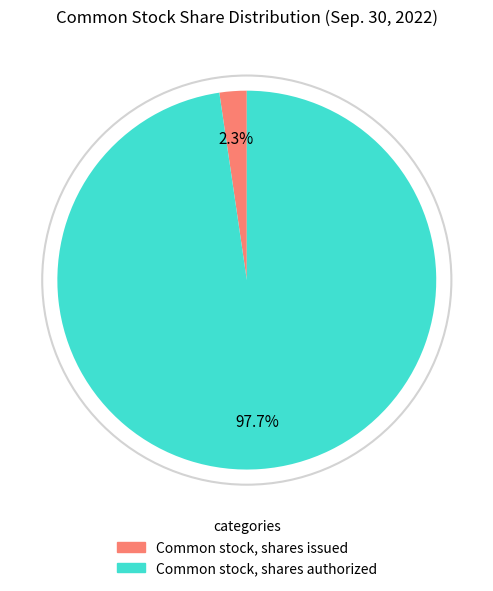

What is the smallest slice in the pie chart?

Common stock, shares issued